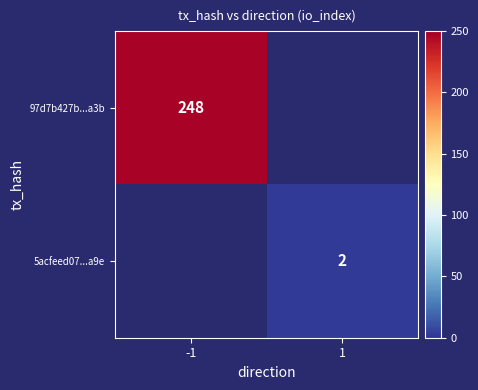

Is the value of 5acfeed07...a9e at 1 greater than the value of 97d7b427b...a3b at -1?

No